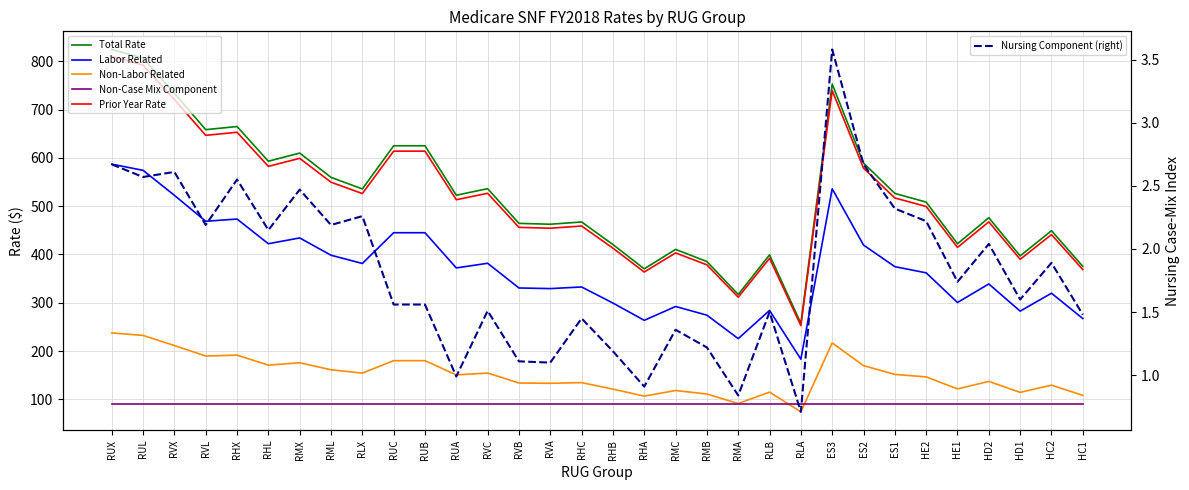

Which category has the highest value in the Non-Labor Related series?

RUX